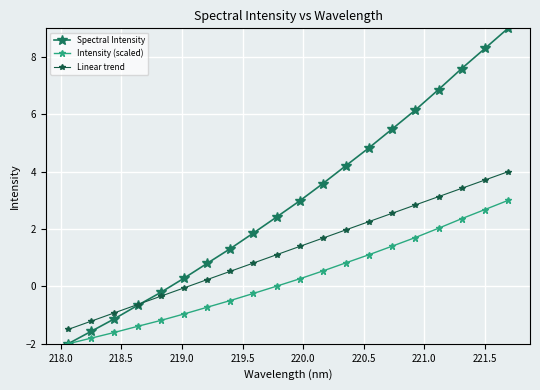

What is the value of the Intensity (scaled) point at the 4th from the left?

-1.4